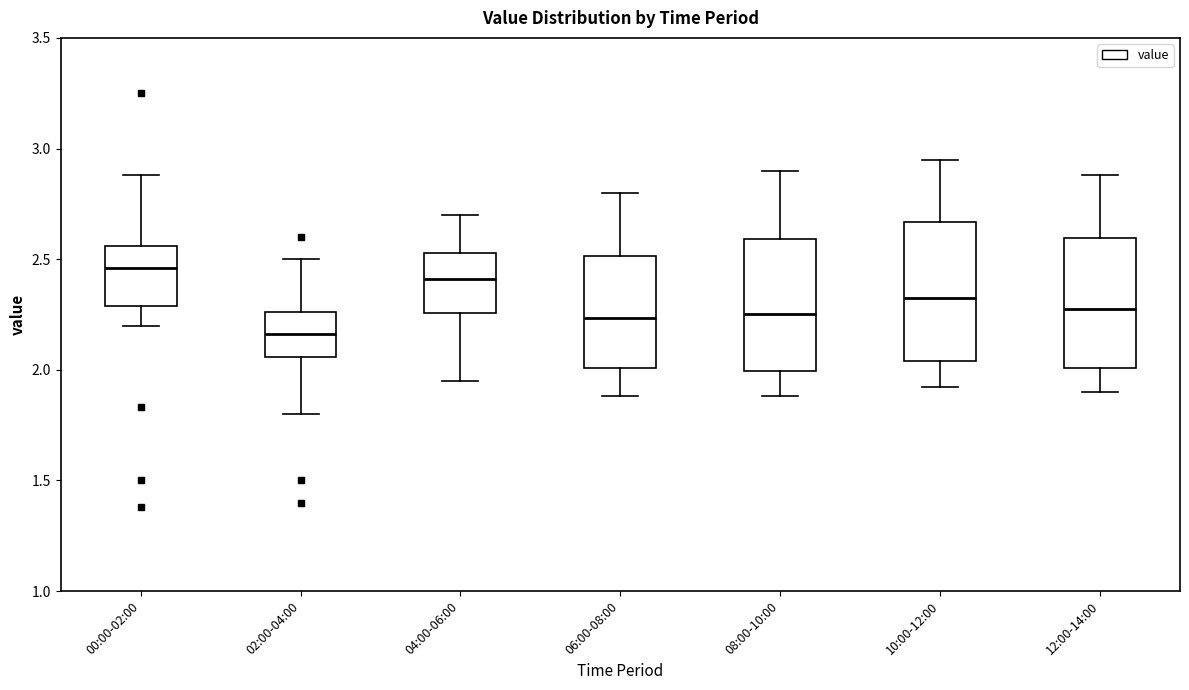

Where is the lower edge of the box for 02:00-04:00 on the y-axis? The values are not printed on the chart, so give them approximately, as read against the axis.

2.05